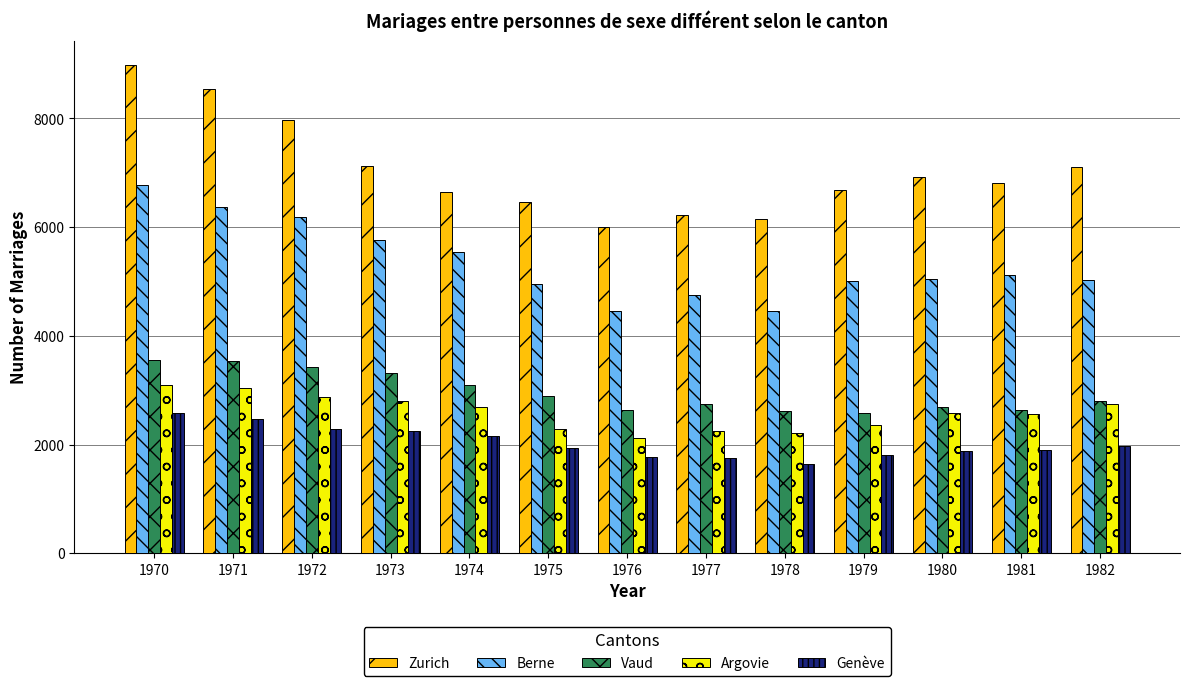

The Vaud series shows 3089 at 1974. True or false?

True